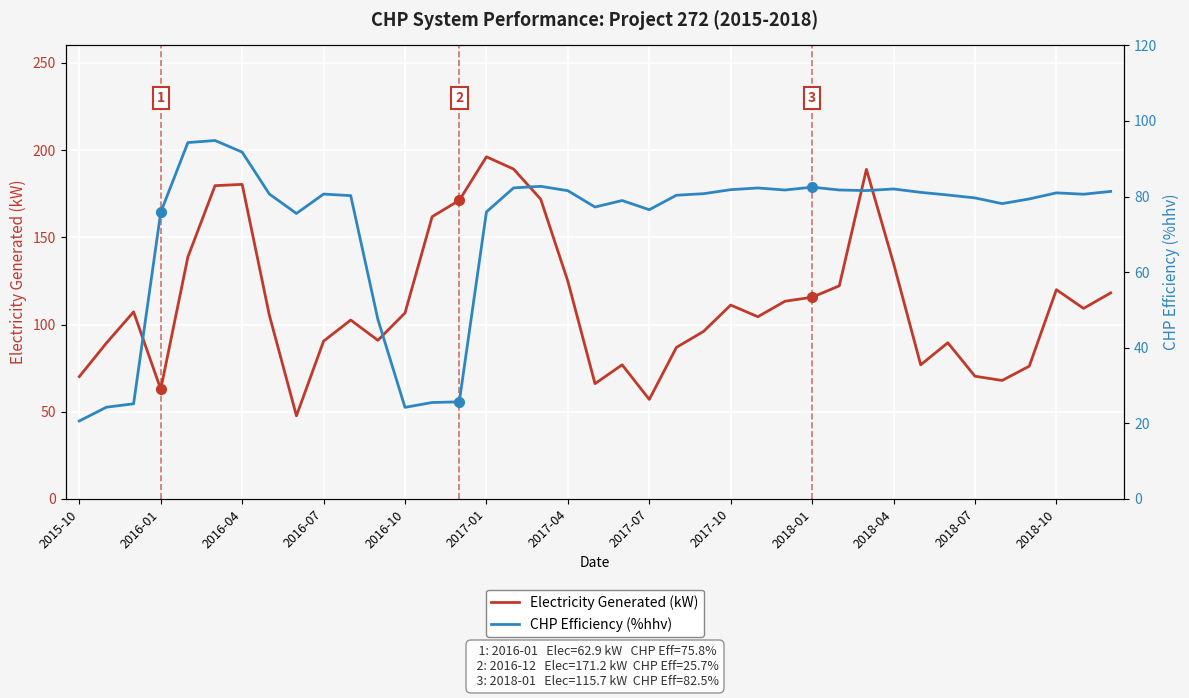

How many data points in Electricity Generated (kW) are above 106?

20